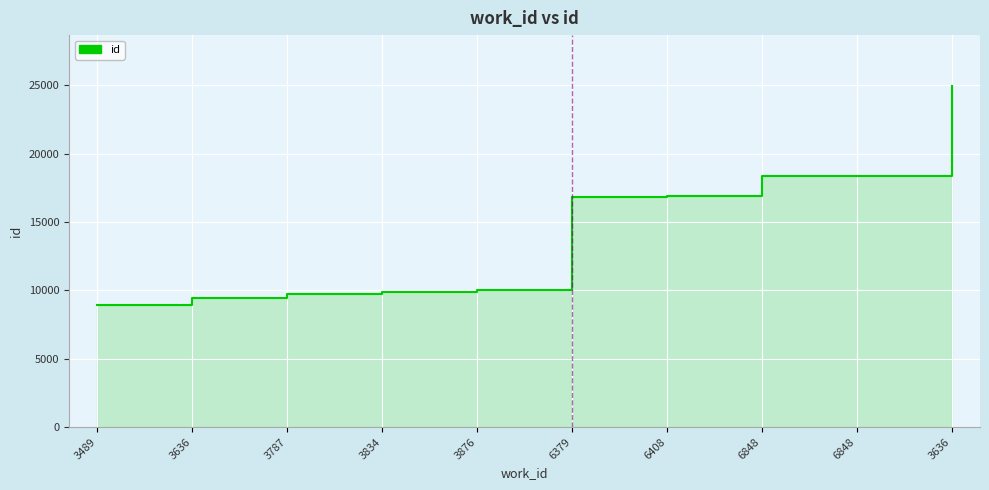

Reading left to right, transcribe all the data shown in this chart.

8947	9443	9771	9865	10044	16858	16899	18397	18398	24924